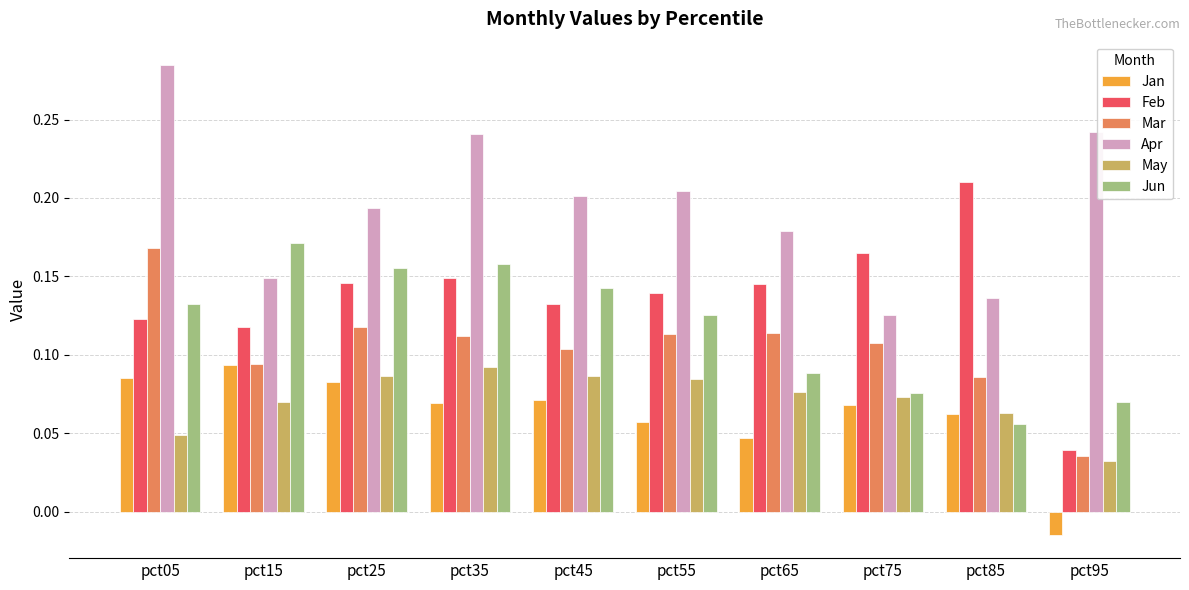

Which label corresponds to the largest value in the chart?

pct05